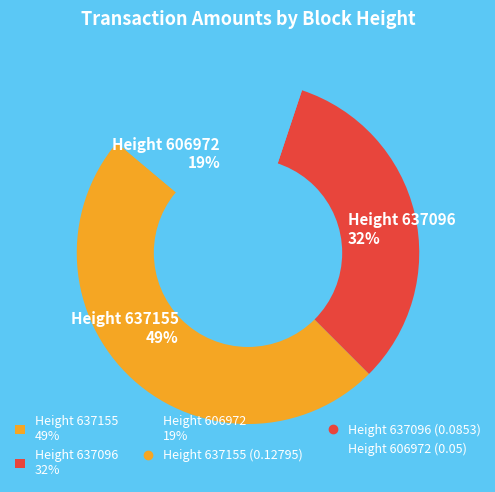

What is the largest slice in the pie chart?

Height 637155 49%